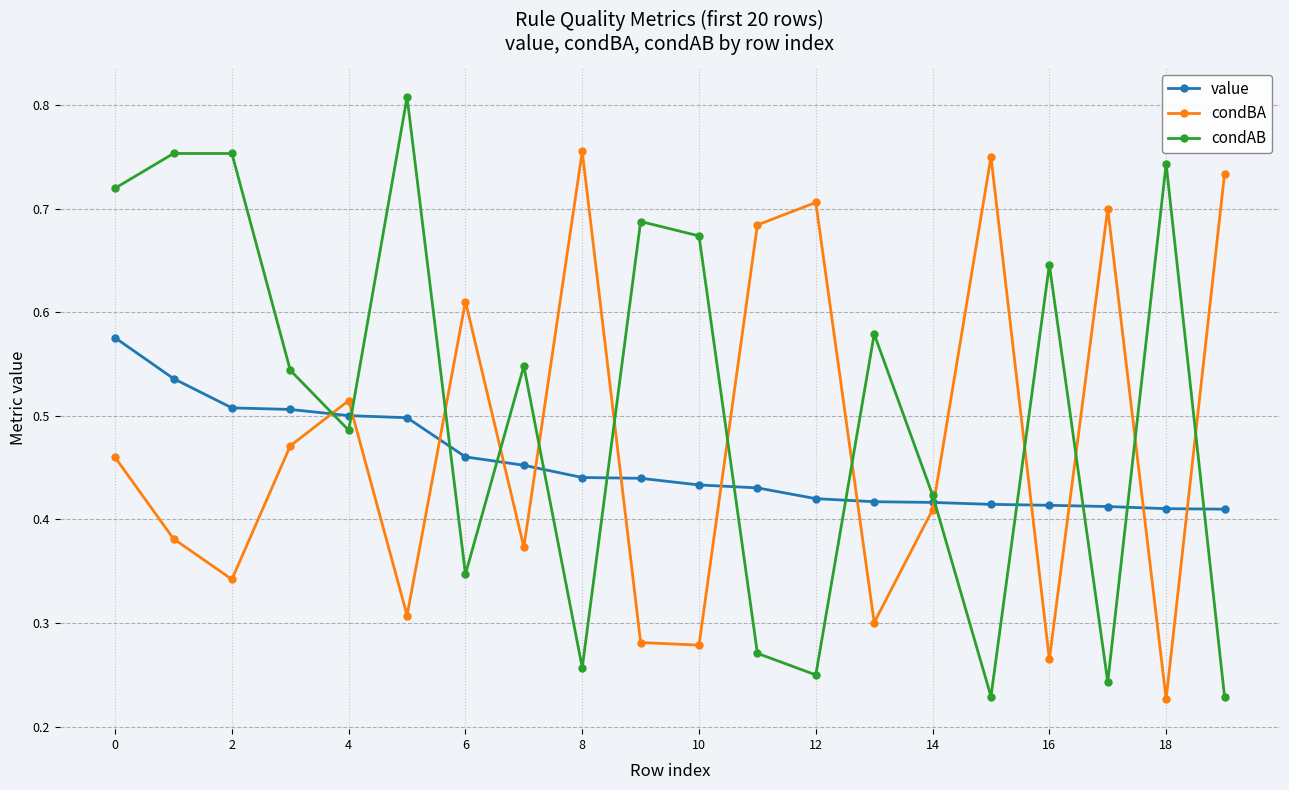

How many intersections are there between condBA and value?

13